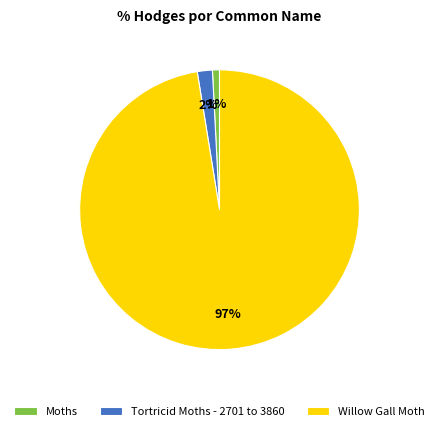

Count the number of slices in the pie.

3